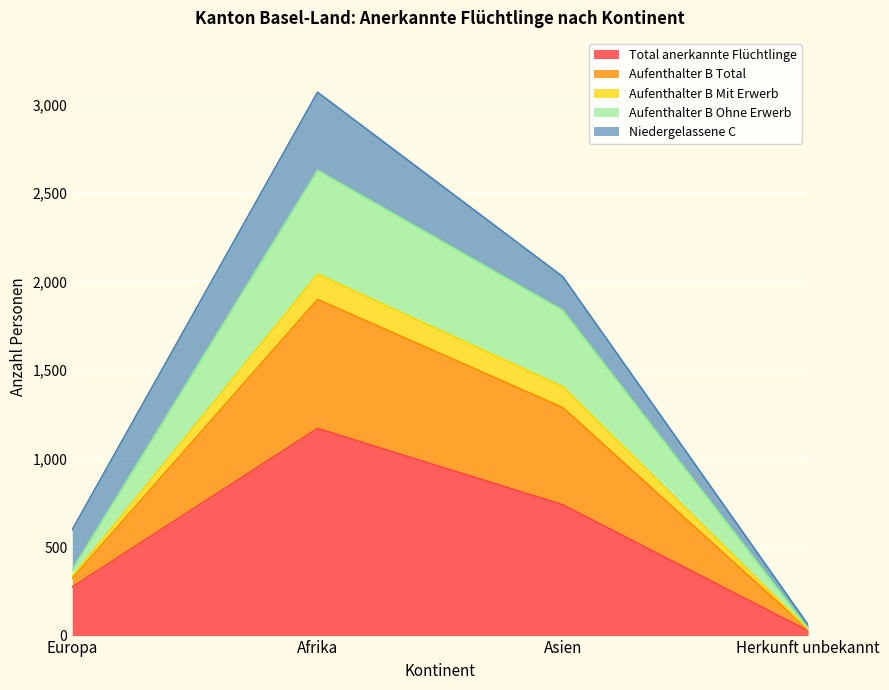

Is it true that Total anerkannte Flüchtlinge equals 275 at Europa?

True